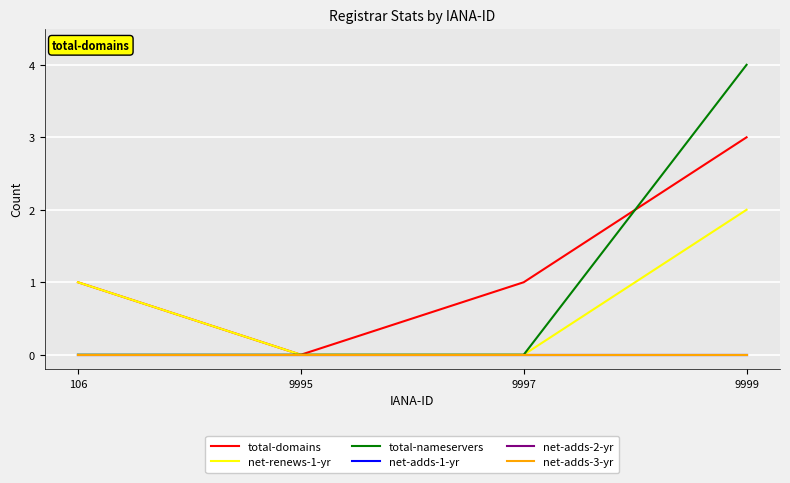

Which label corresponds to the largest value in the chart?

9999